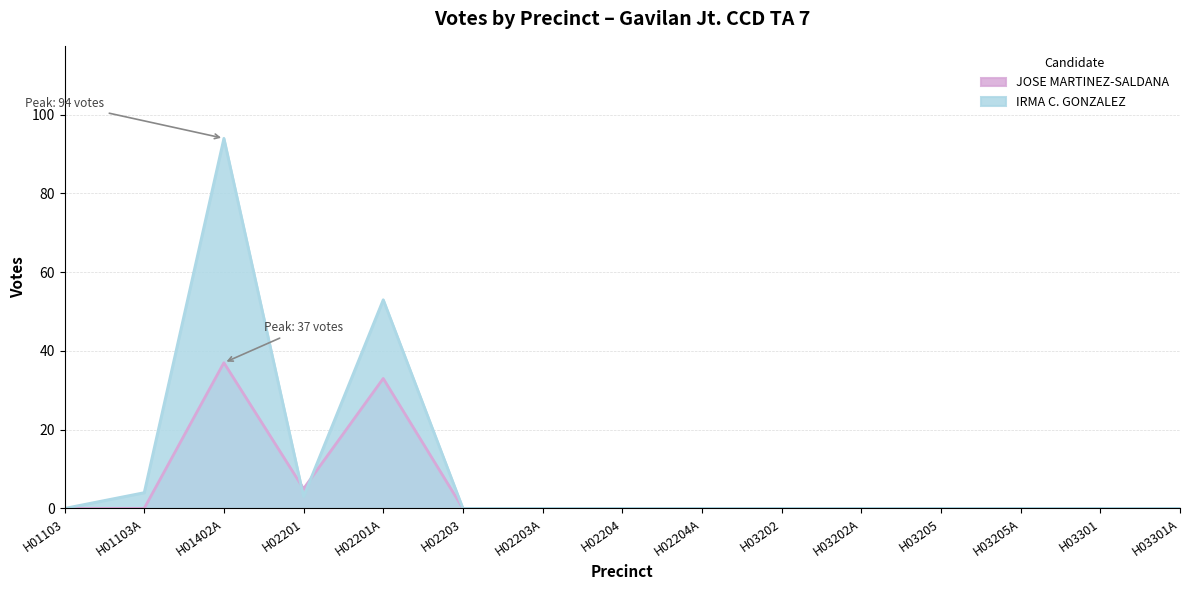

Which series has the largest total across all categories?

IRMA C. GONZALEZ